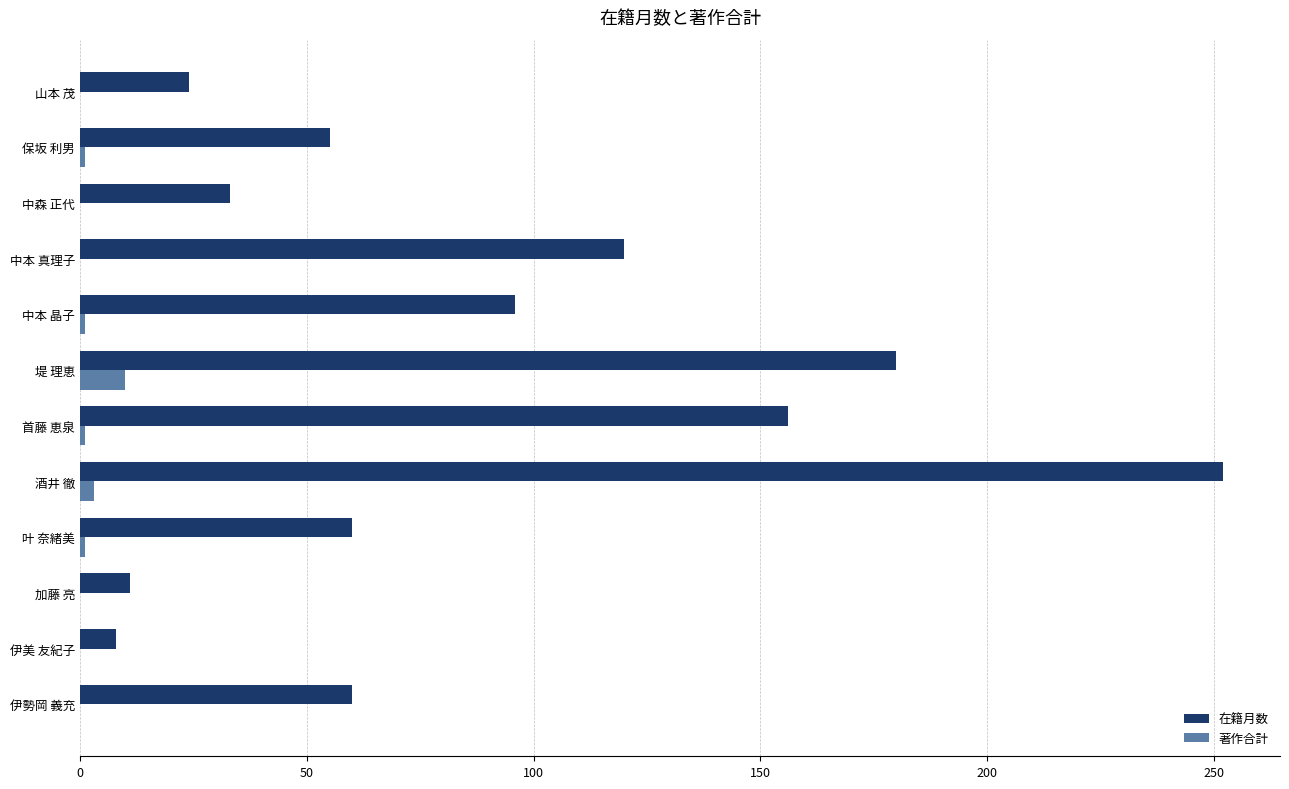

Which series has the largest total across all categories?

在籍月数